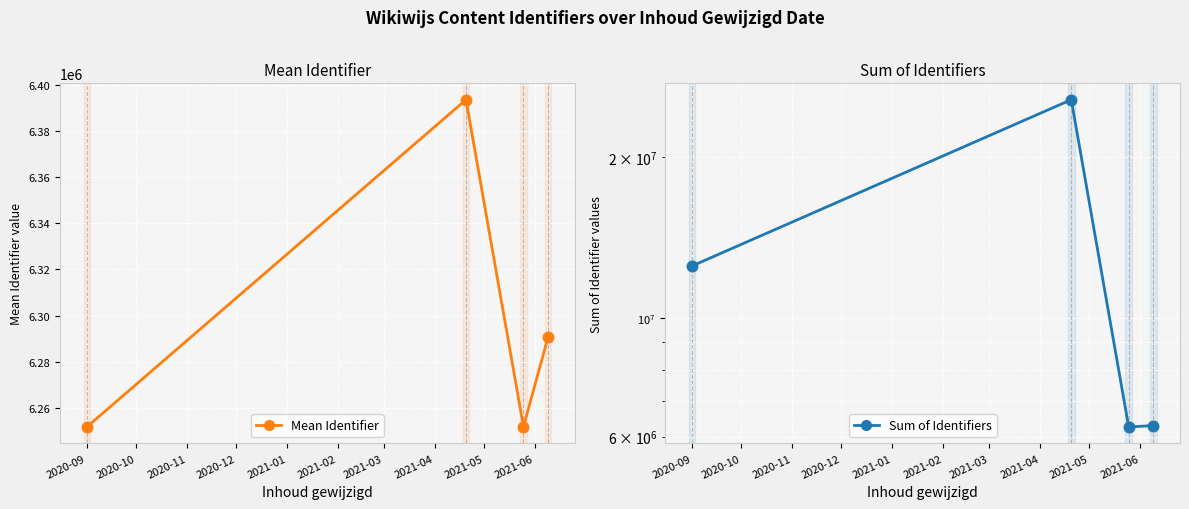

At how many categories does at least one series exceed 11565060?

2